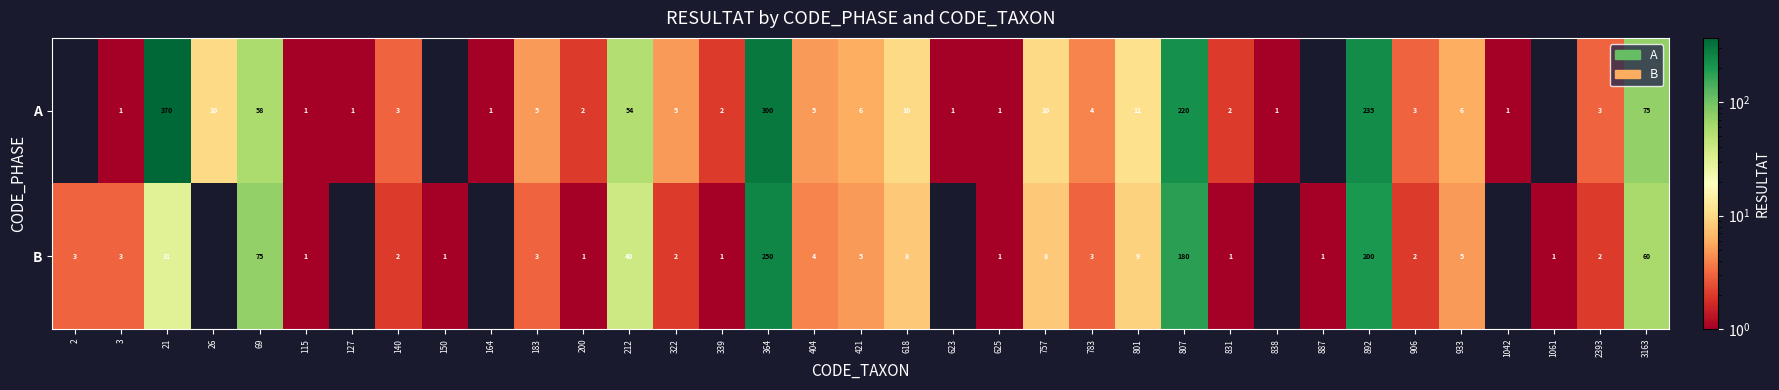

At how many categories does at least one series exceed 24?

7